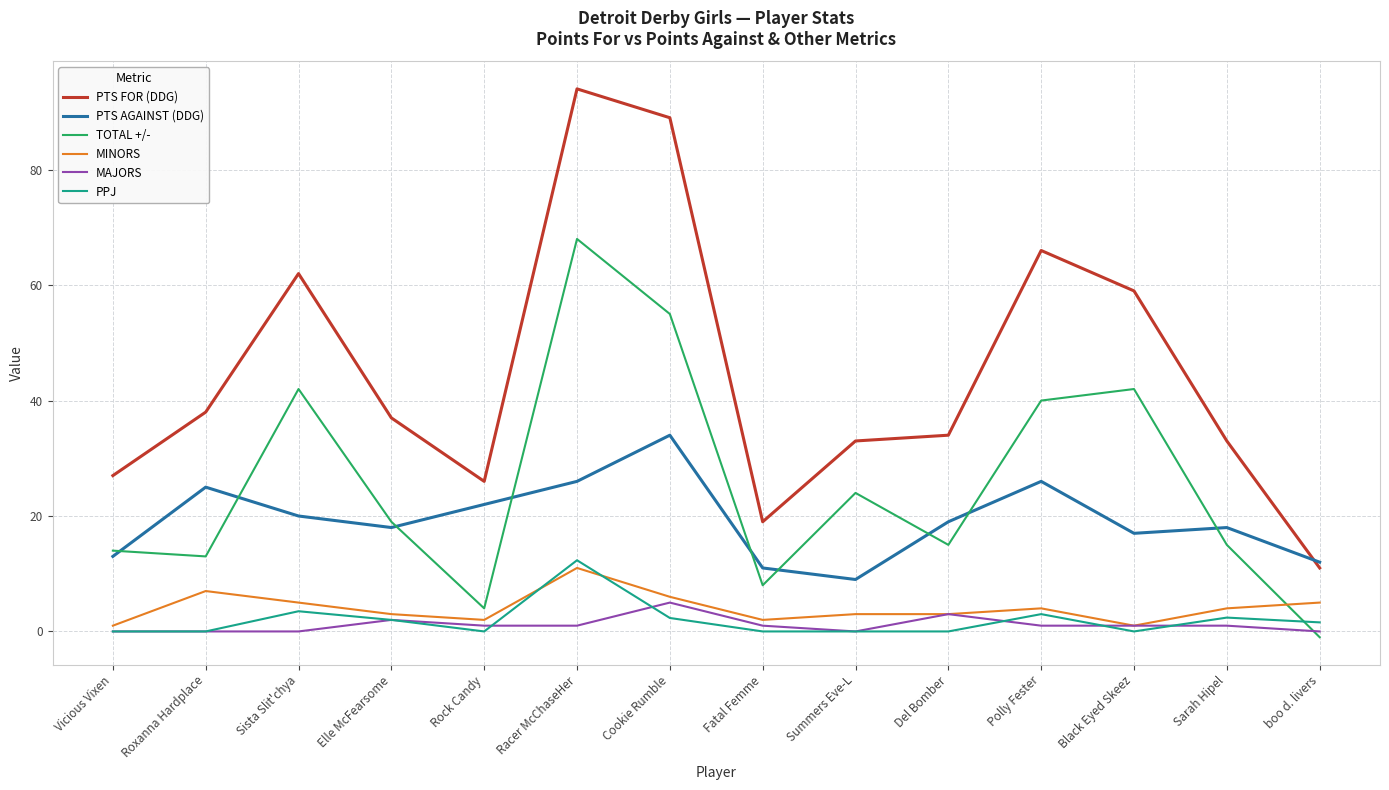

What position from the left is Del Bomber?

10